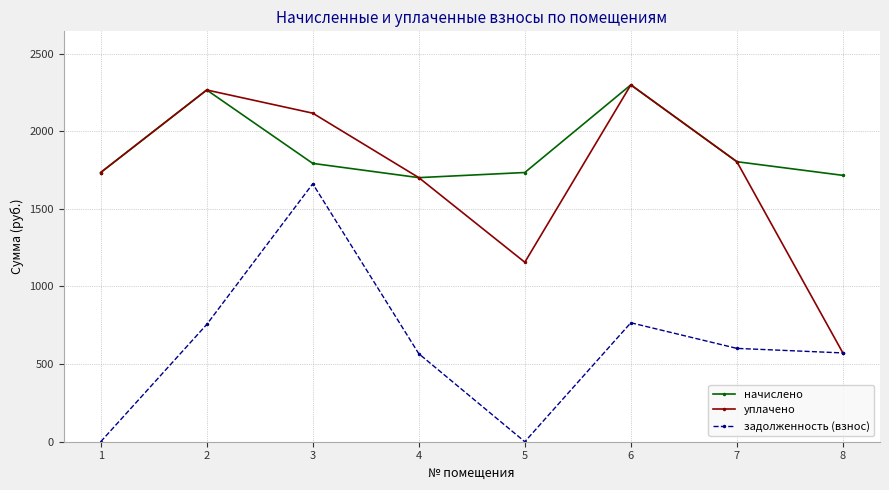

True or false: задолженность (взнос) and начислено cross at least once.

False